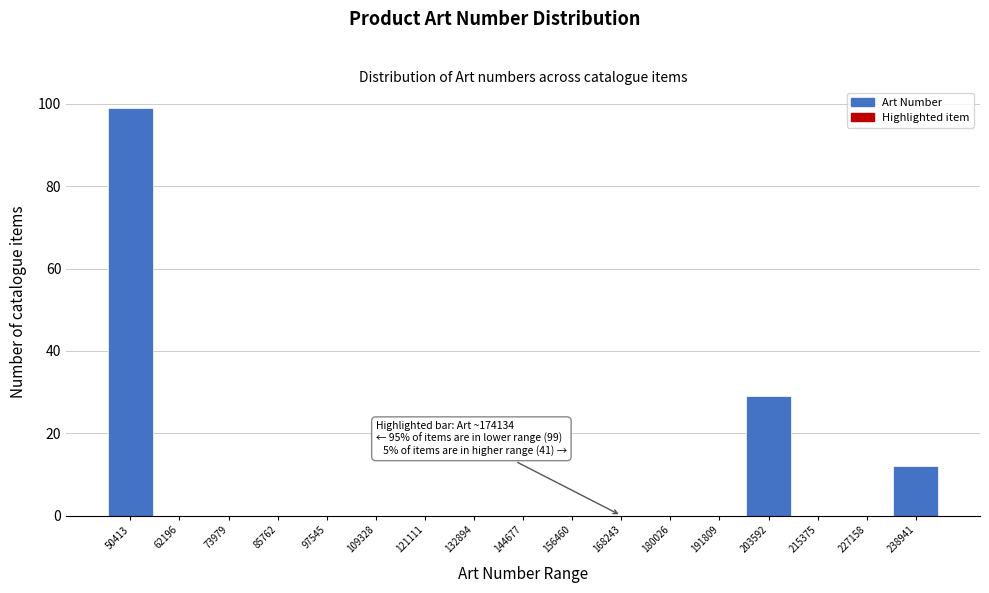

Reading left to right, list all the values displayed in this chart.

50413=99	62196=0	73979=0	85762=0	97545=0	109328=0	121111=0	132894=0	144677=0	156460=0	168243=0	180026=0	191809=0	203592=29	215375=0	227158=0	238941=12